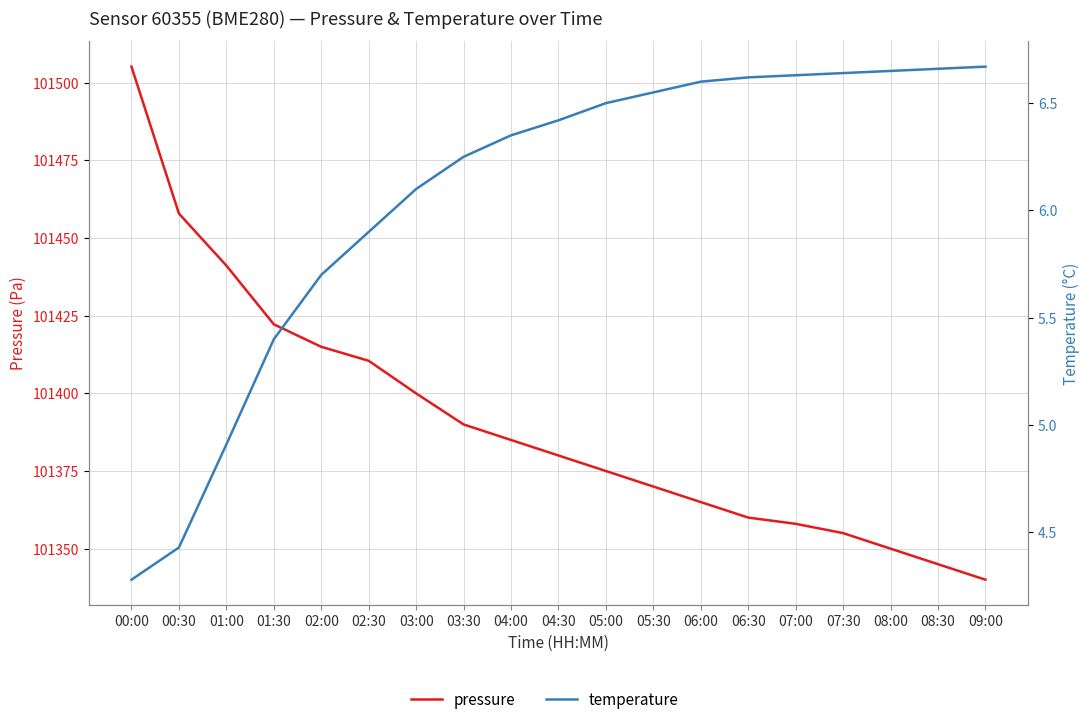

Which category has the highest value in the pressure series?

00:00